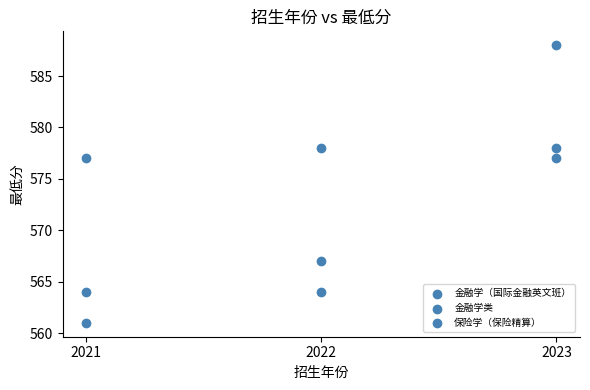

Count the number of points in this scatter plot.

9